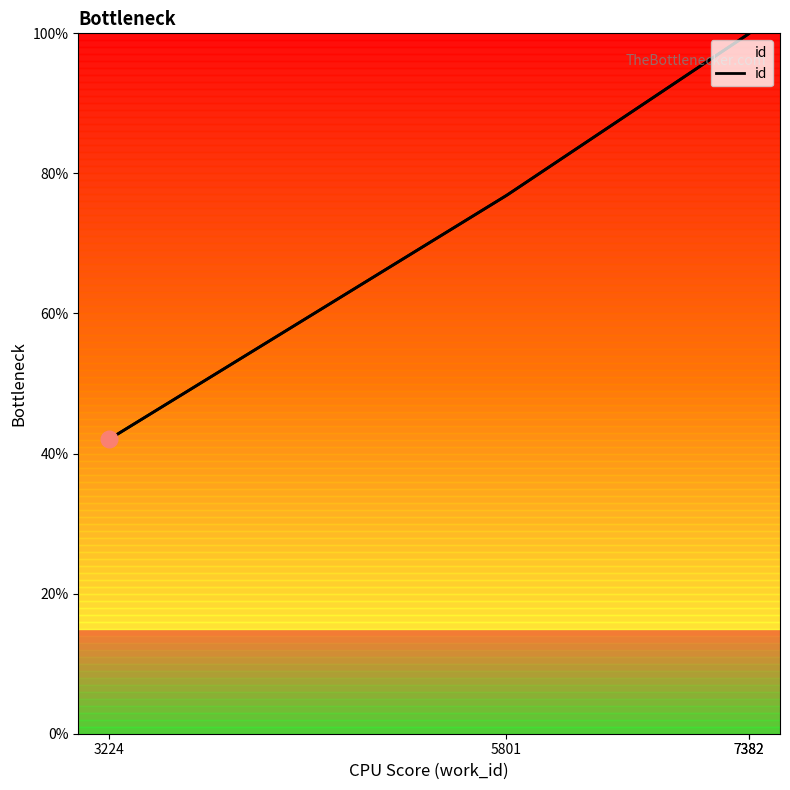

True or false: the data shows 100.0 at 7382.

True